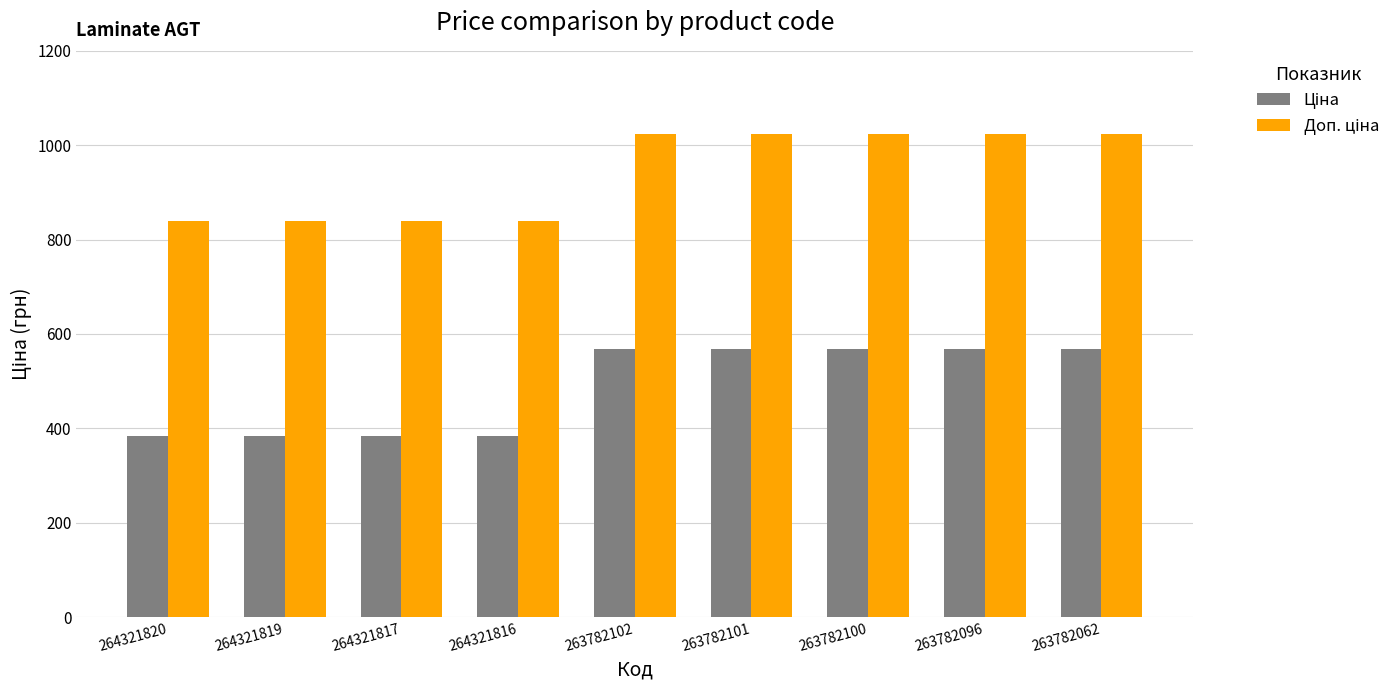

What is the maximum value shown in the chart?

1024.5